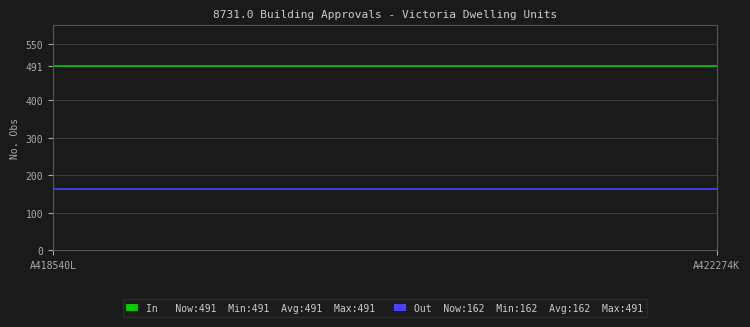

What is the smallest value displayed?

162.0